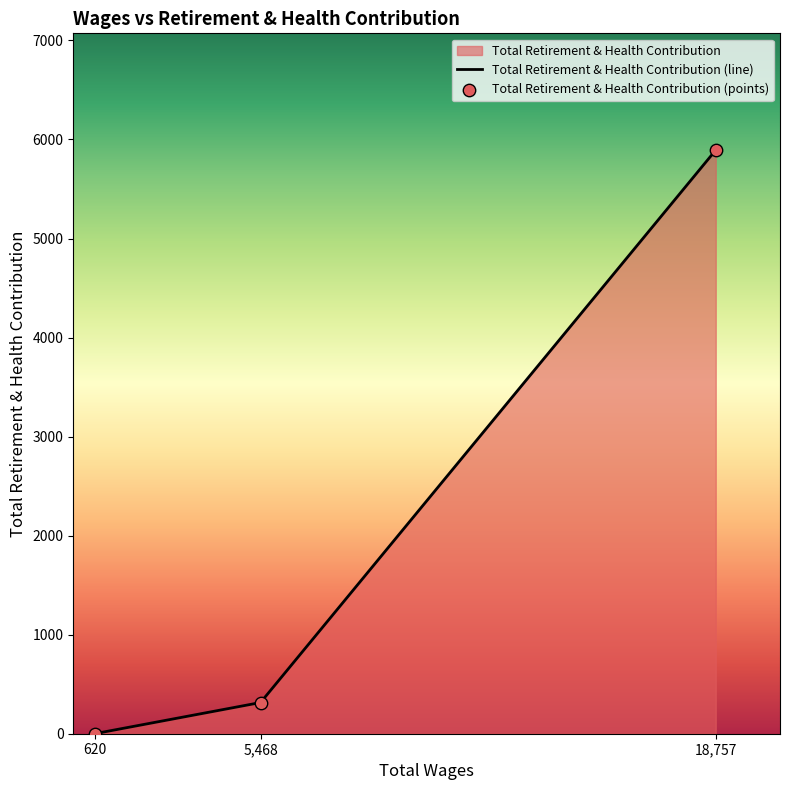

Which series has the widest spread of Y values?

Total Retirement & Health Contribution (line)